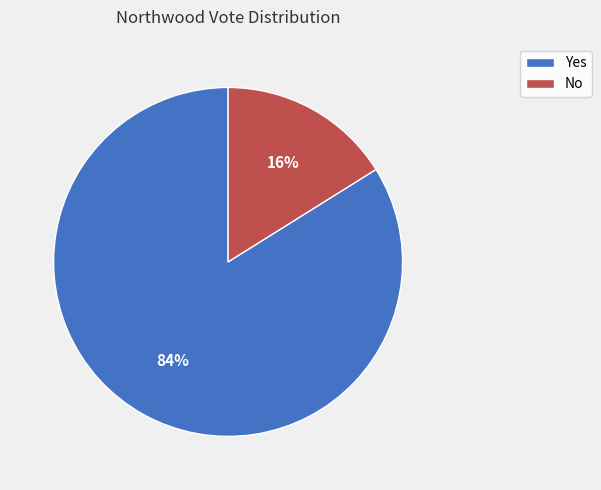

Combined, do Yes and No account for over 50%?

Yes